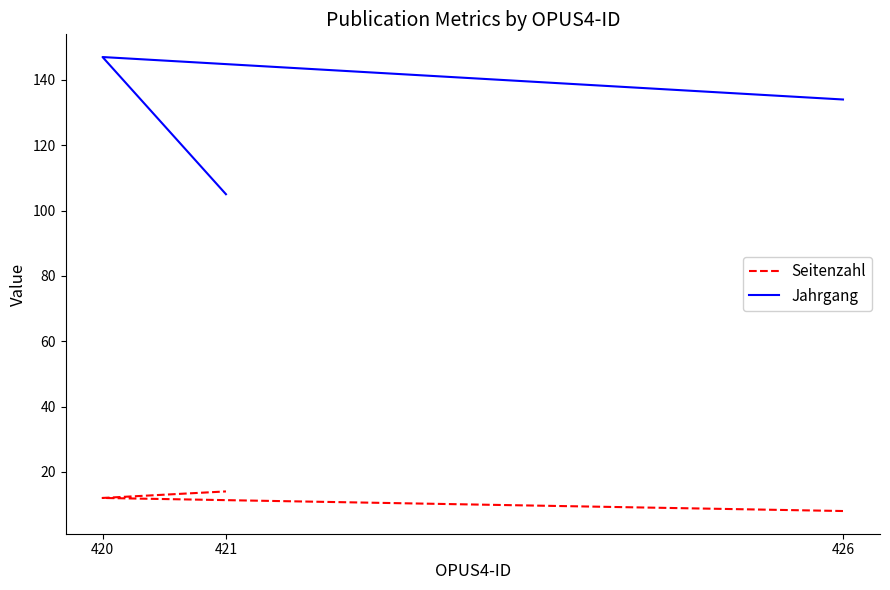

Which series has the largest total across all categories?

Jahrgang